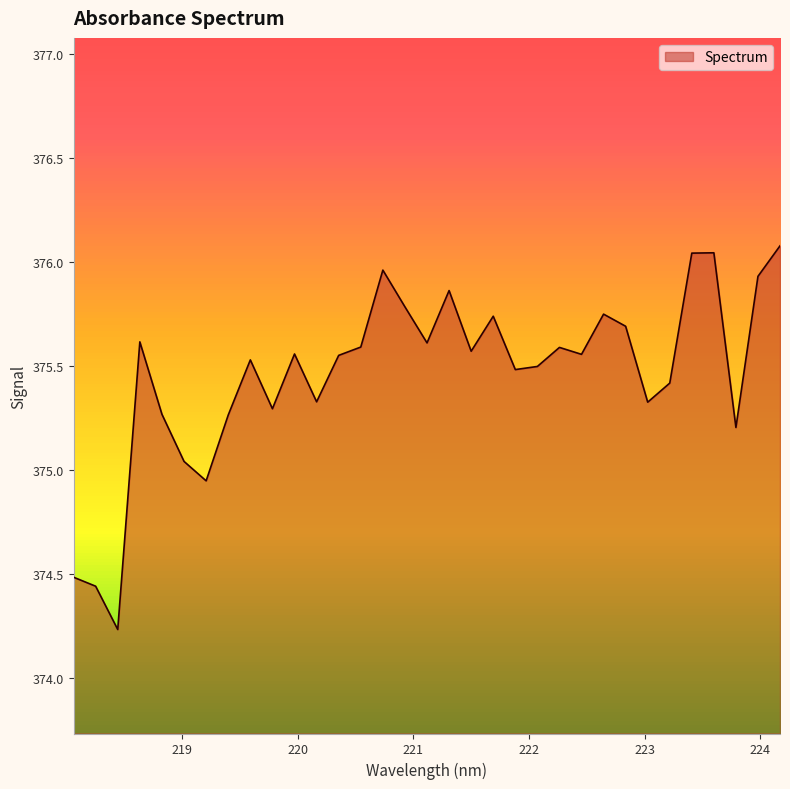

What is the difference between the maximum and minimum values?

1.8